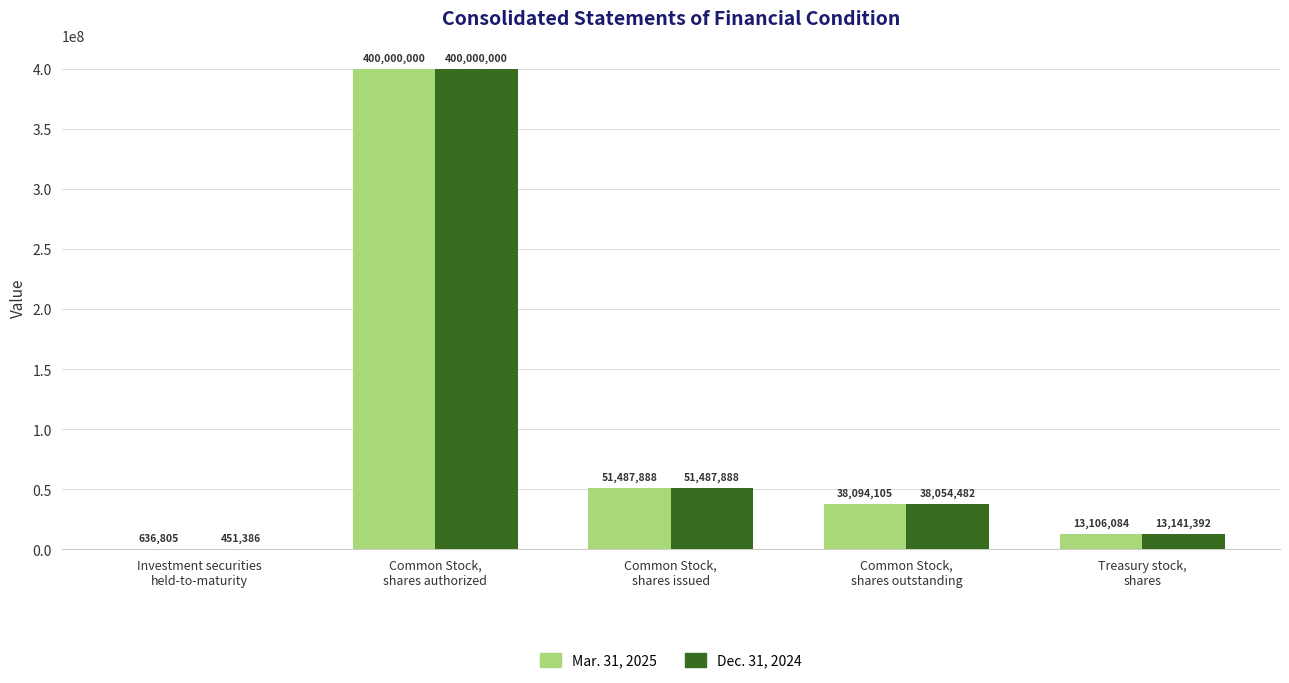

What is the sum of all Mar. 31, 2025 values?

503324882